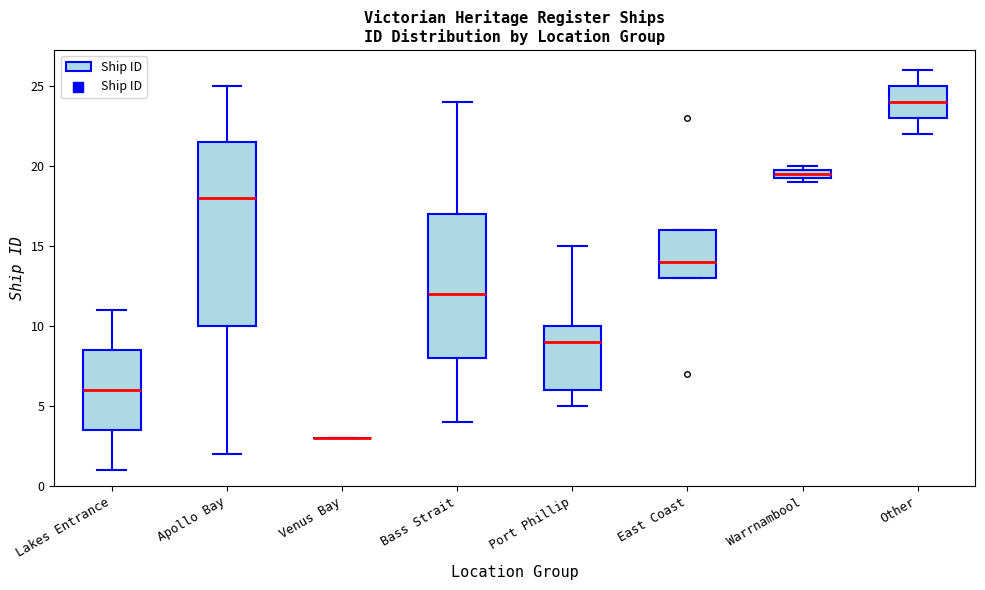

Which box is the tallest, from its lower edge to its upper edge?

Apollo Bay